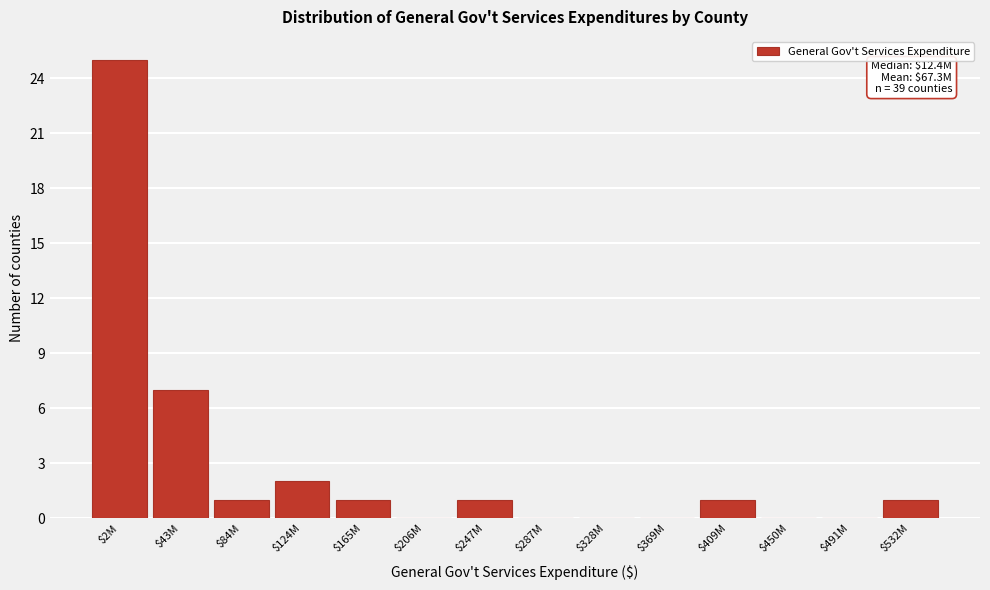

What is the greatest value displayed?

25